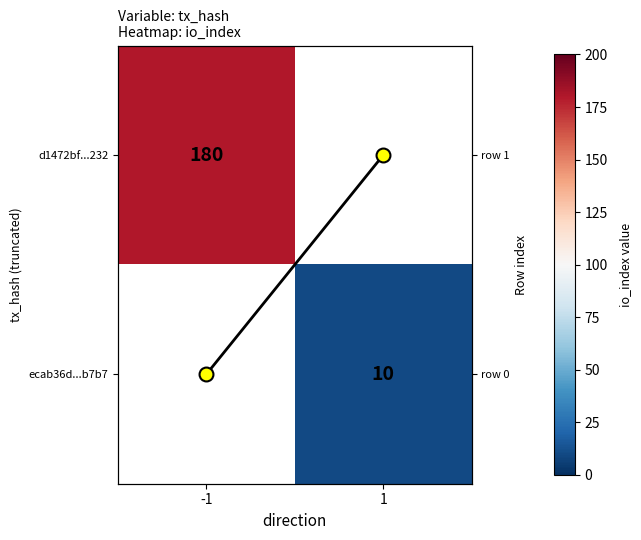

At which label does io_index path reach its minimum?

-1